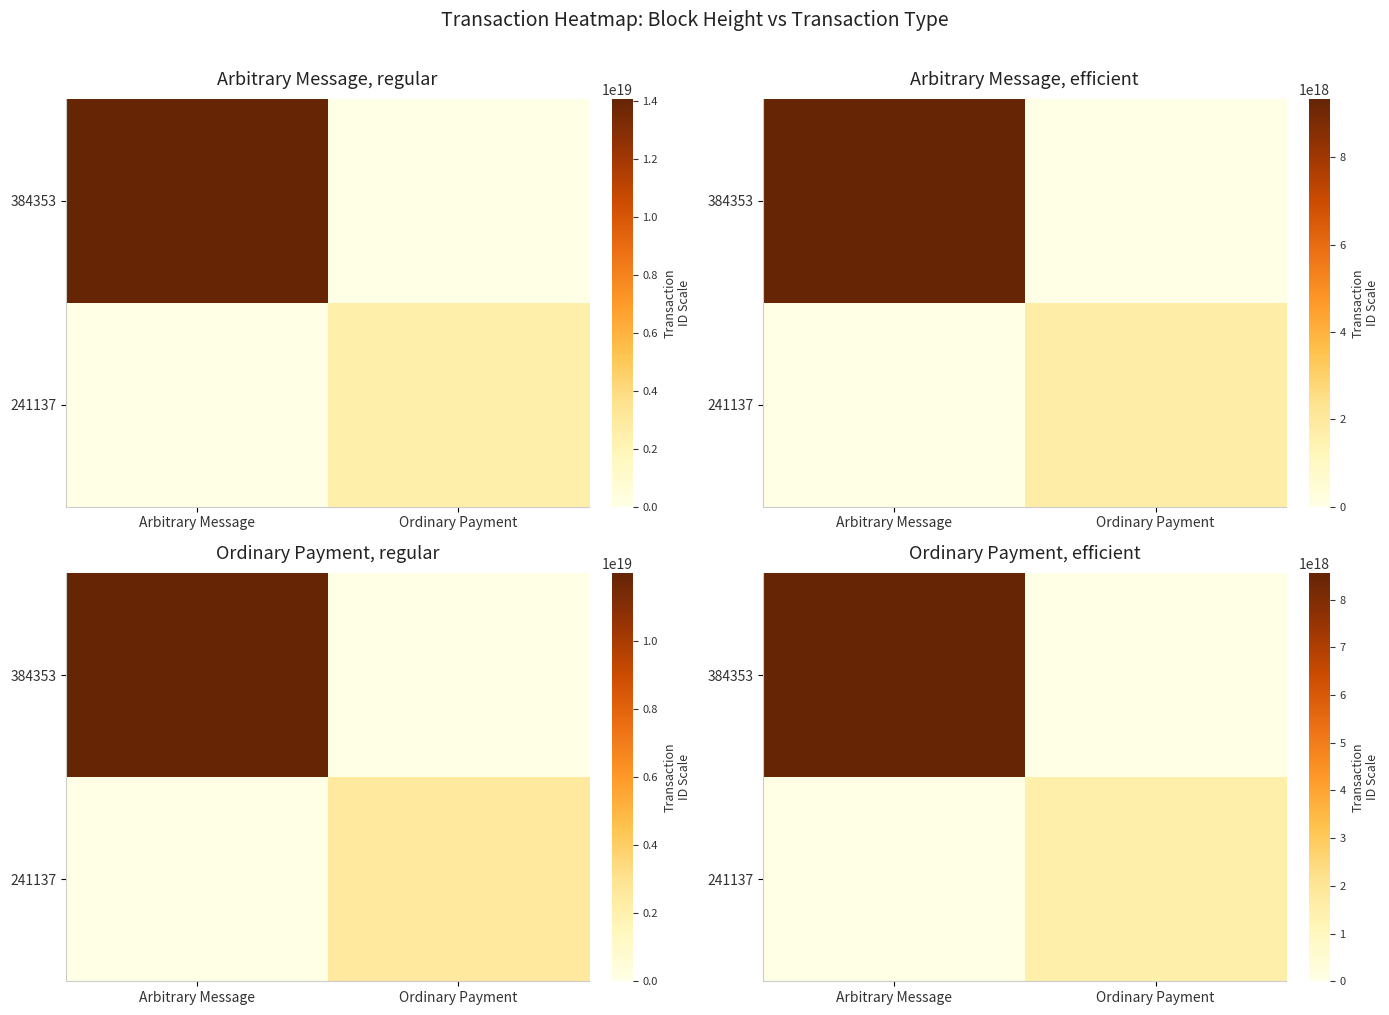

At Arbitrary Message, list the series in order from smallest to largest.

row_1, row_0